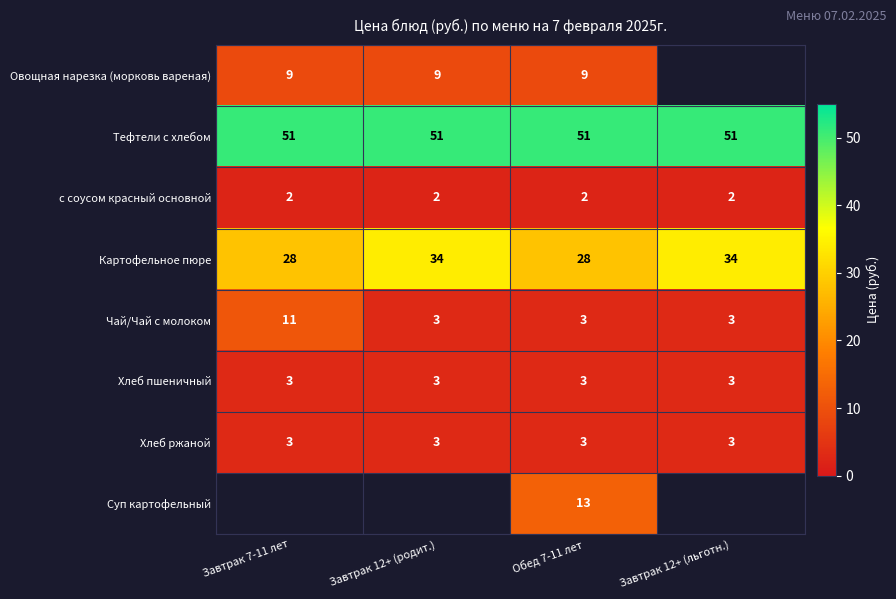

Count the Картофельное пюре values in the range 28 to 34.

4